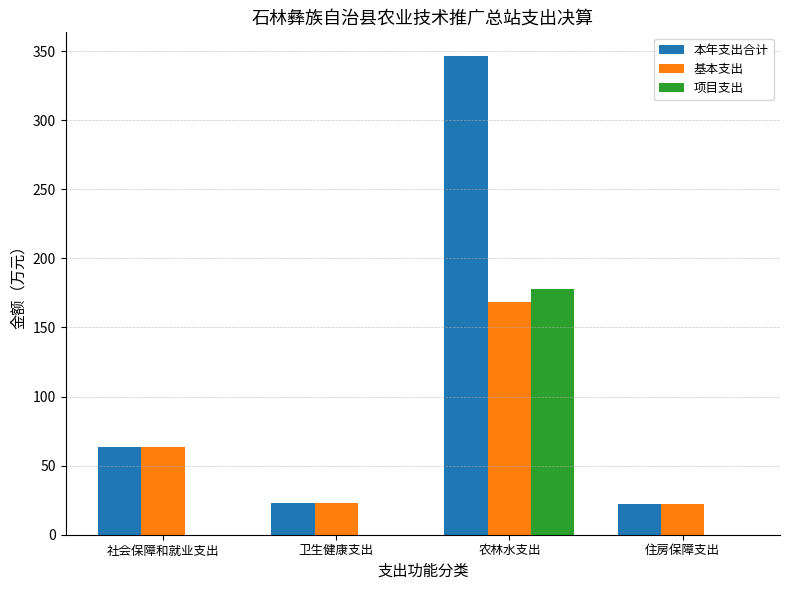

What is the highest value of the 基本支出 series?

168.6